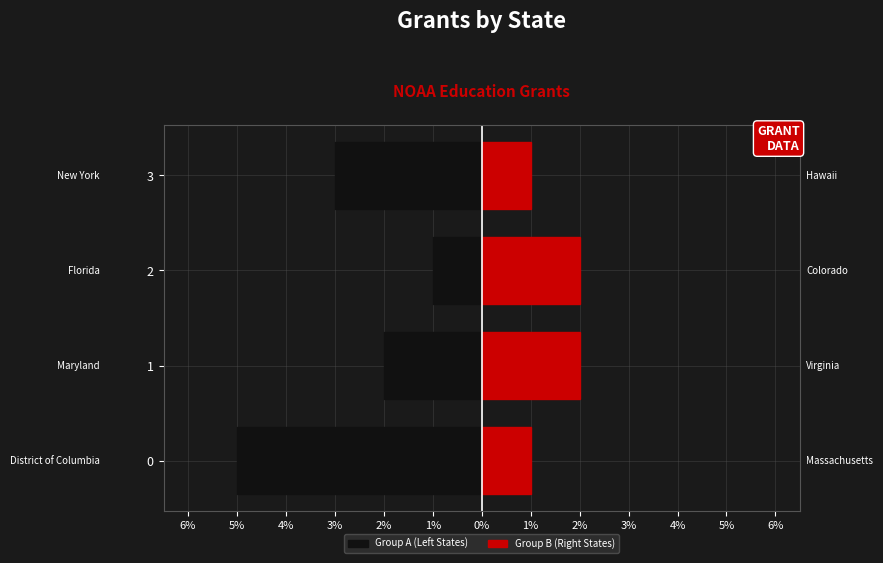

Which series has the largest range (max minus min)?

Group A (Left States)